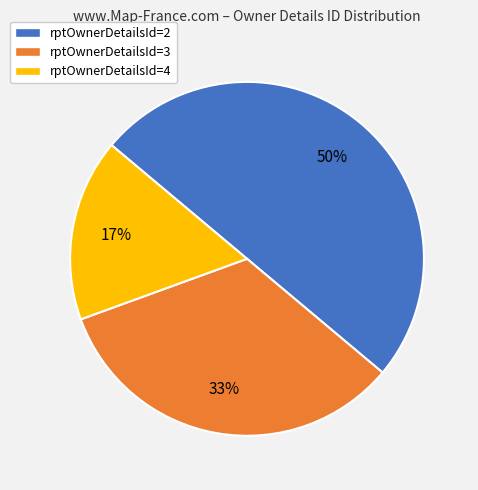

Do rptOwnerDetailsId=3 and rptOwnerDetailsId=2 together represent more than half of the pie?

Yes